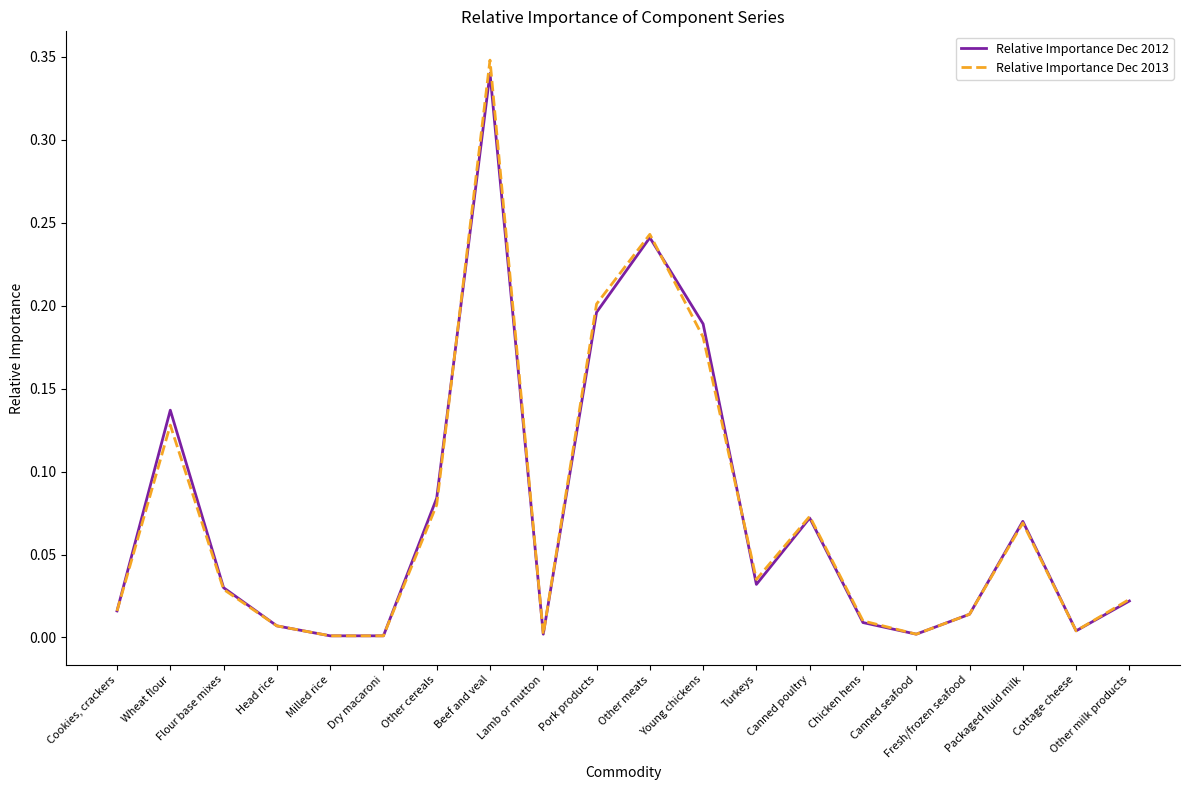

Which series has the widest spread of values?

Relative Importance Dec 2013